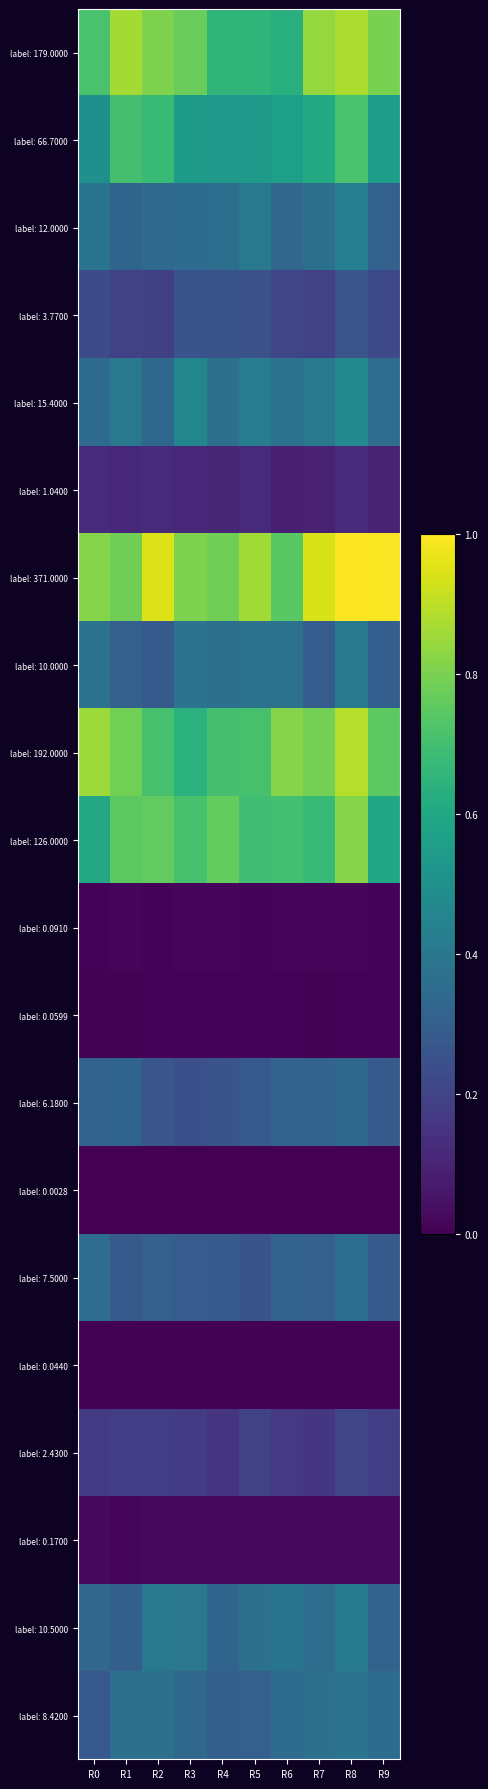

Count the number of data series in this chart.

20